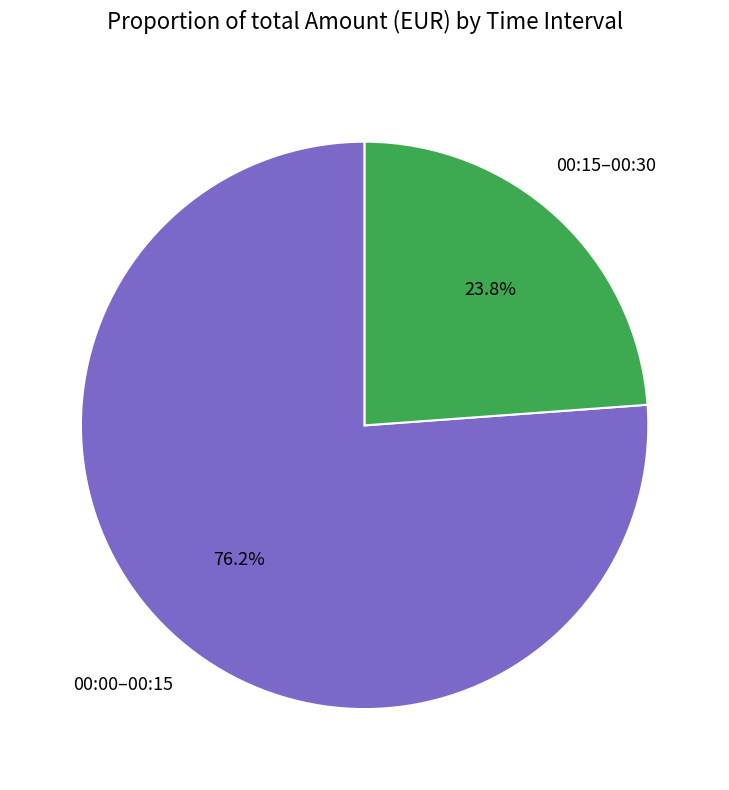

Is the sum of 00:15–00:30 and 00:00–00:15 greater than half?

Yes